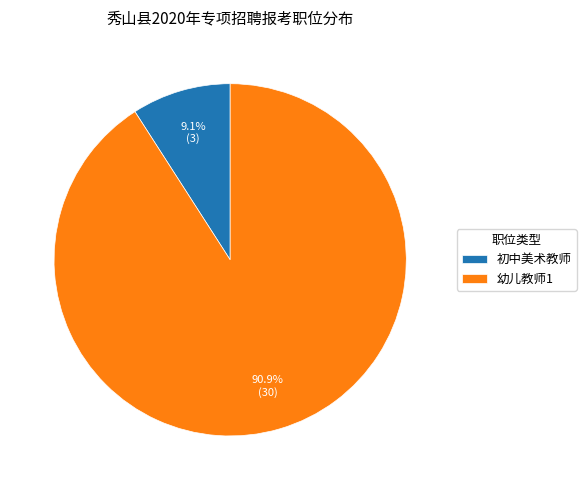

What is the smallest slice in the pie chart?

初中美术教师